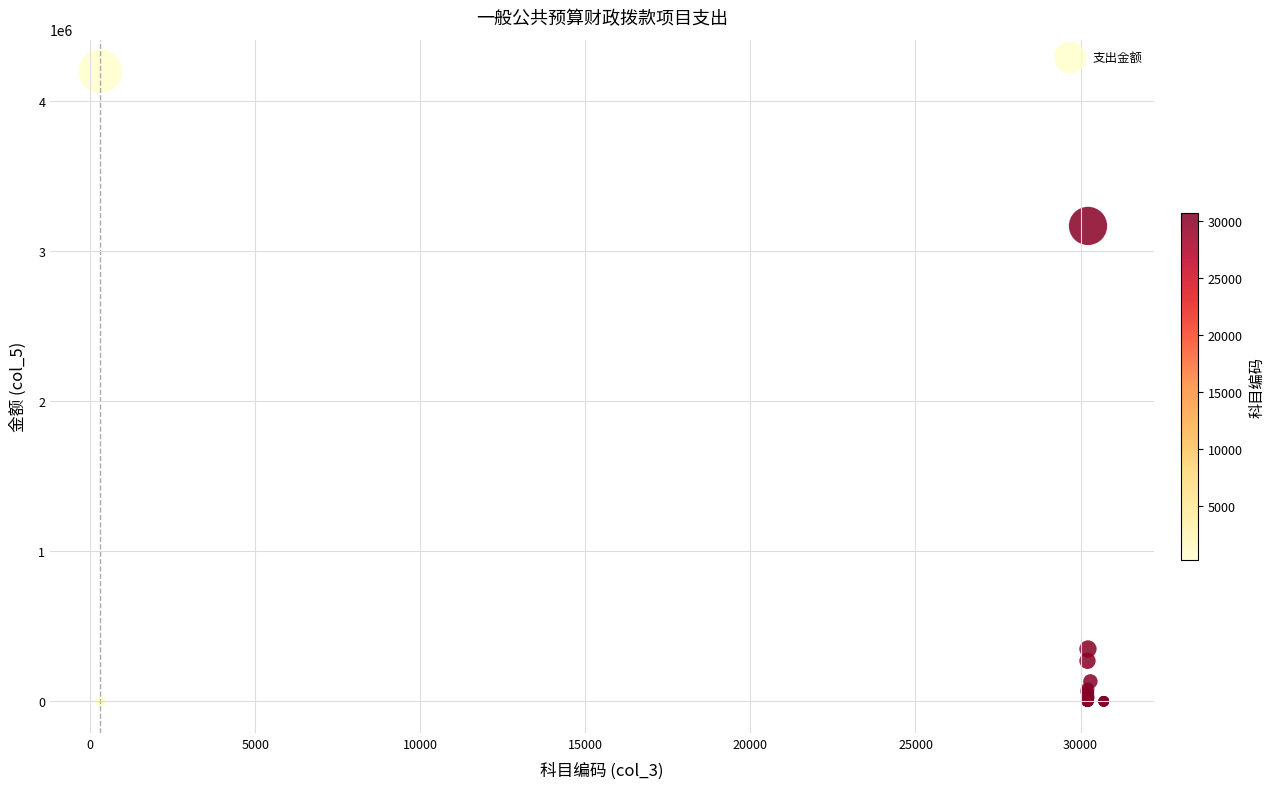

What Y value in the scatter plot is closest to 2099686?

3168119.2